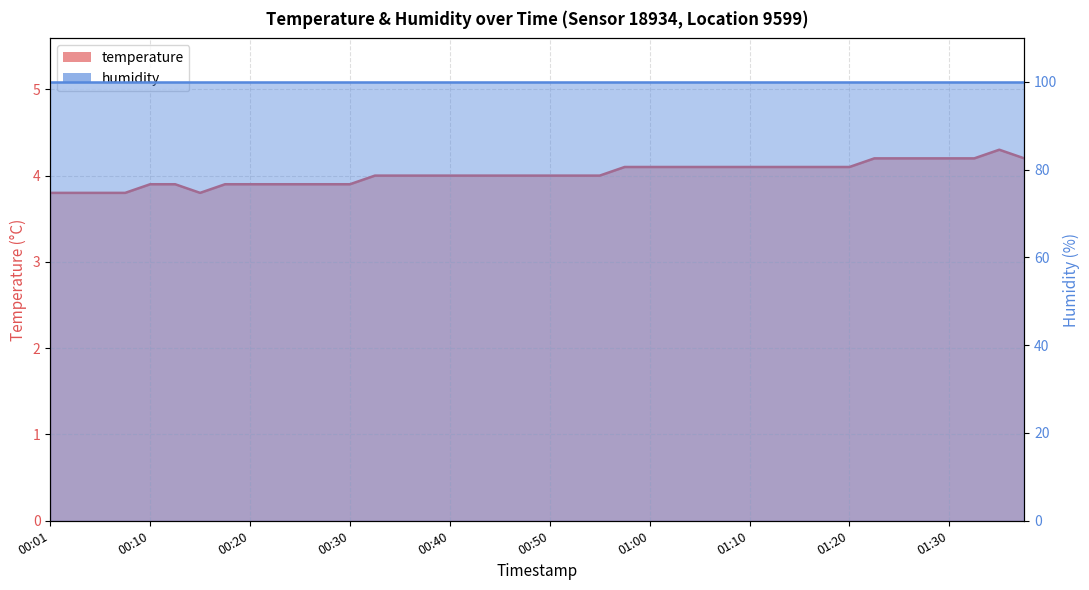

Where does the data first go above 4?

00:57